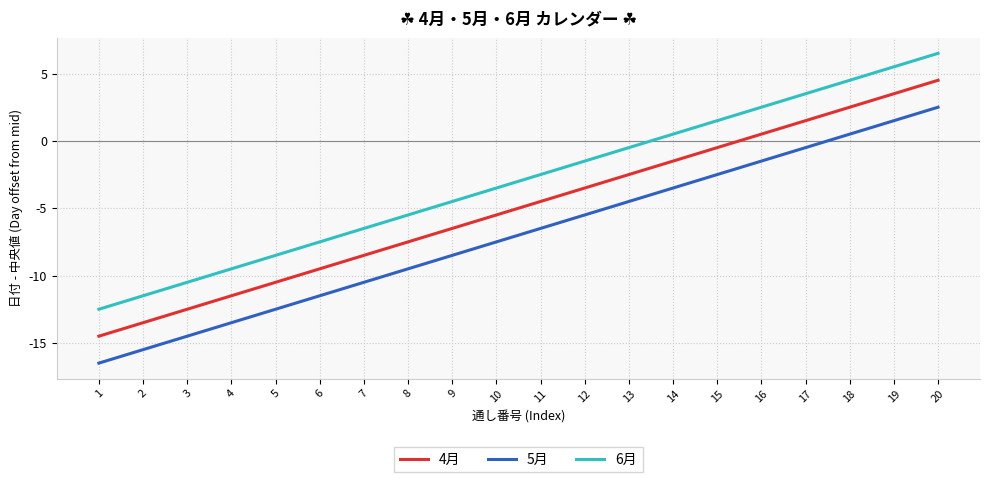

What is the difference between the highest and lowest values at 6?

4.0